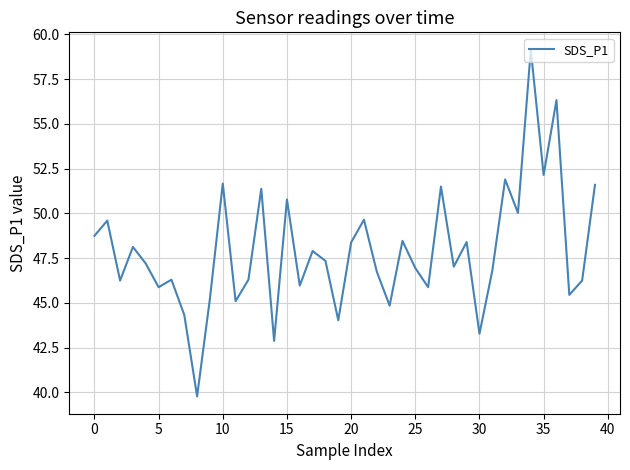

What is the minimum value shown in the chart?

39.8